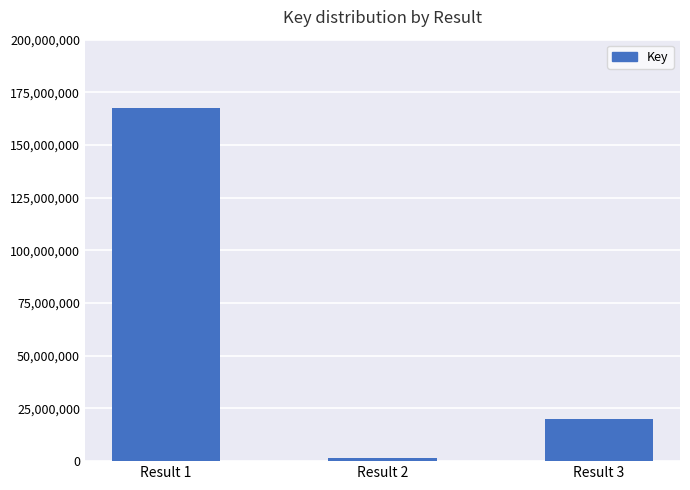

Between Result 1 and Result 2, which is larger?

Result 1